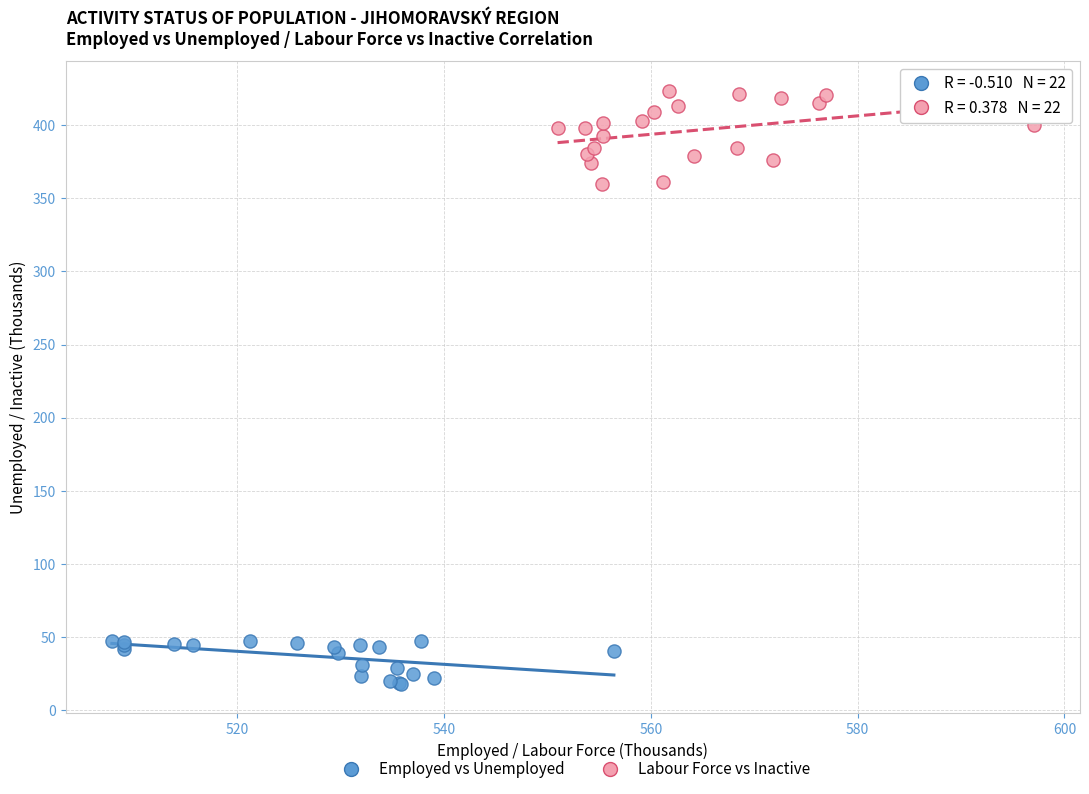

Which series contains the lowest Y value?

Employed vs Unemployed